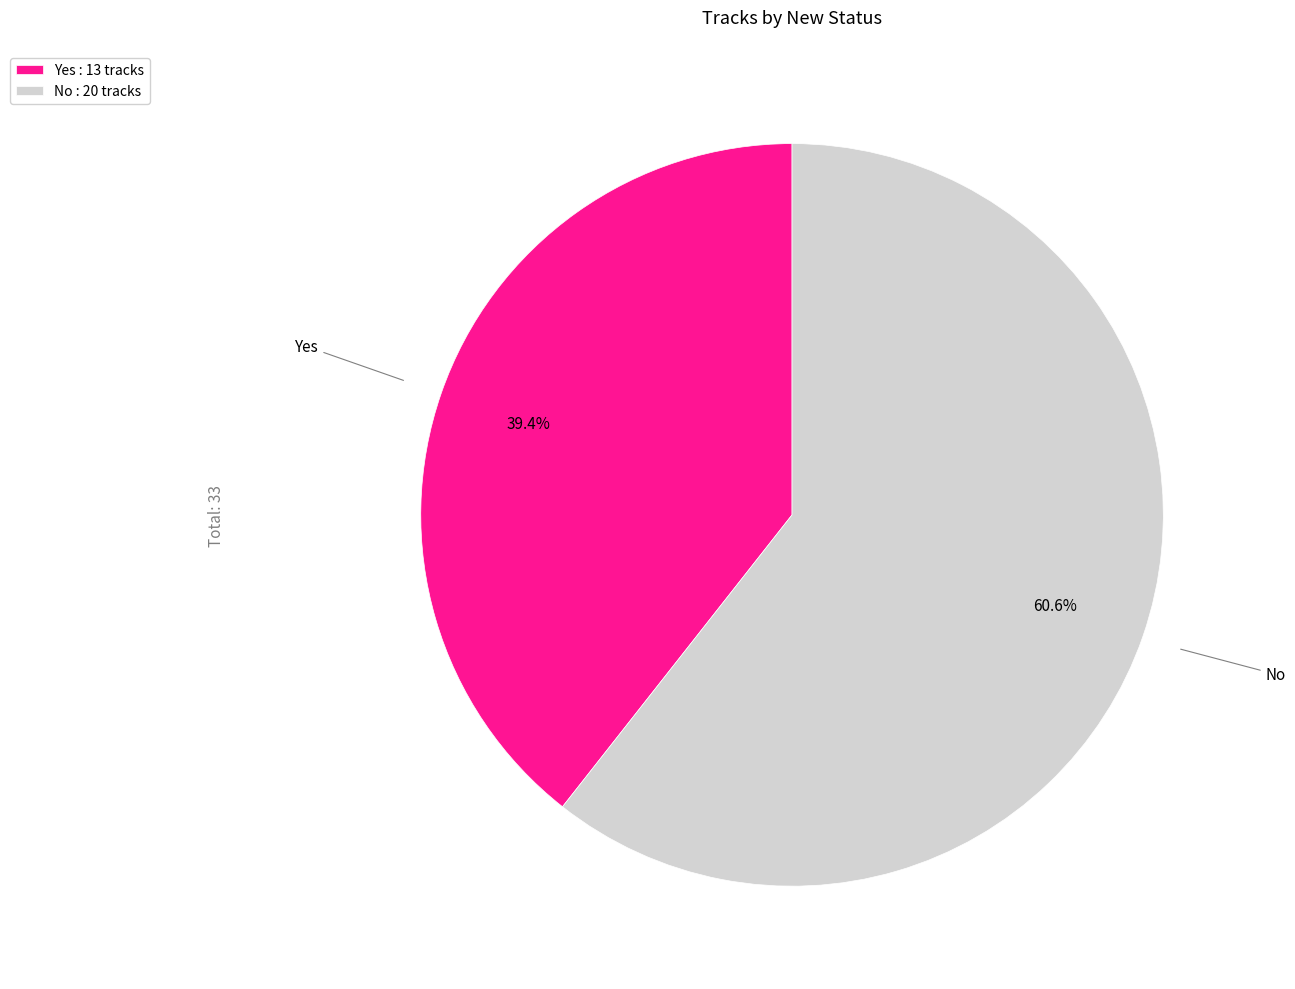

To the nearest percent, what is the difference between the largest and smallest slice percentages?

21%